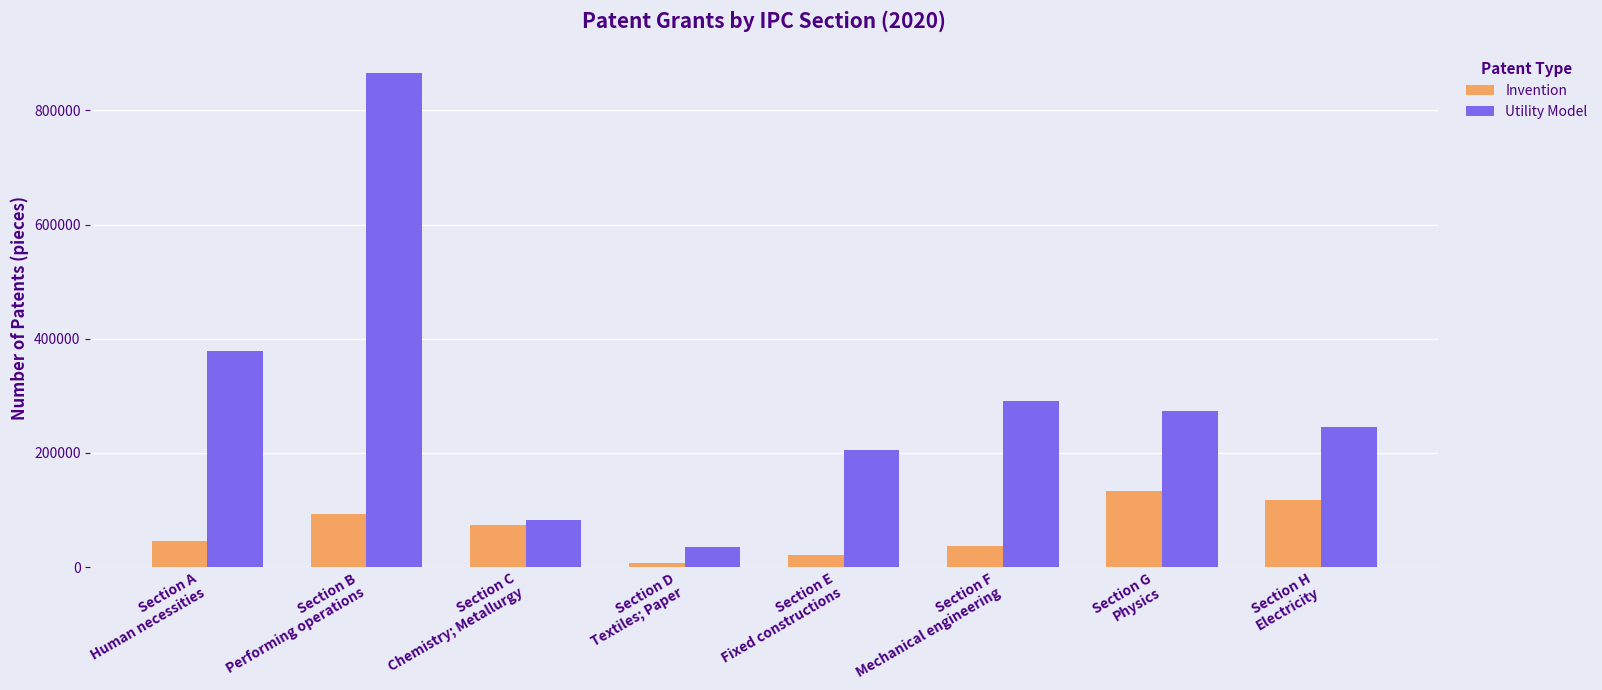

What is the label of the 2nd bar from the right?

Section G
Physics